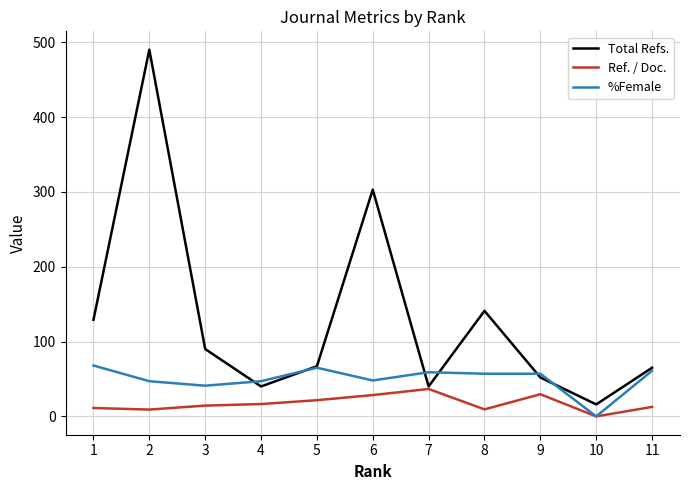

Is it true that Total Refs. equals 52.0 at 9?

True